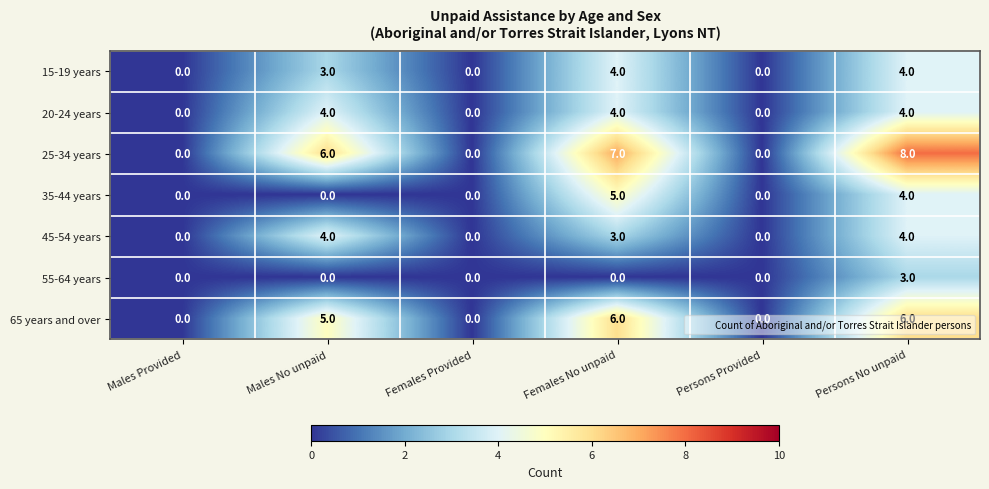

Which series has the widest spread of values?

25-34 years